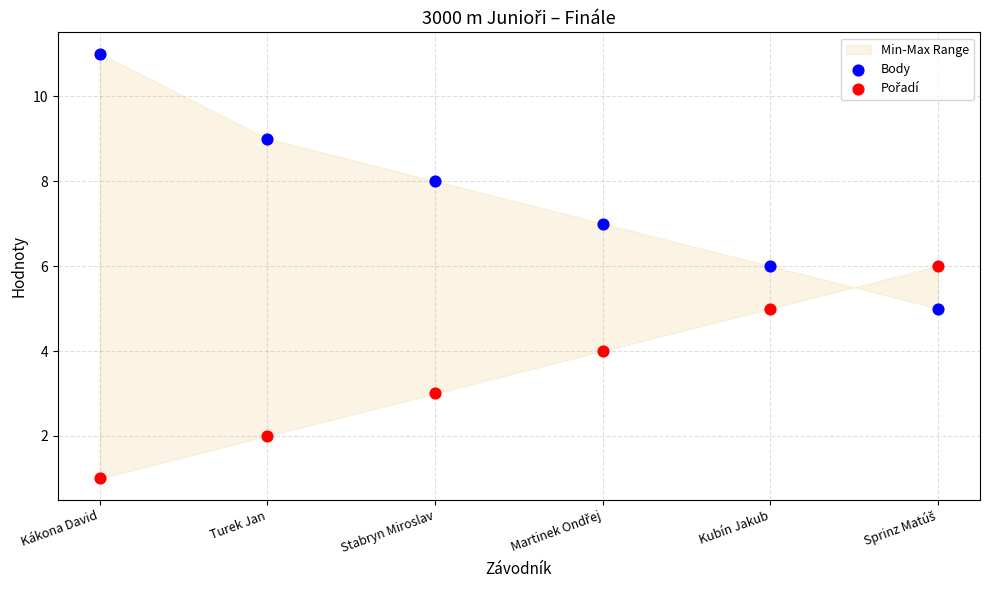

Which series has the largest Y range (max minus min)?

Body